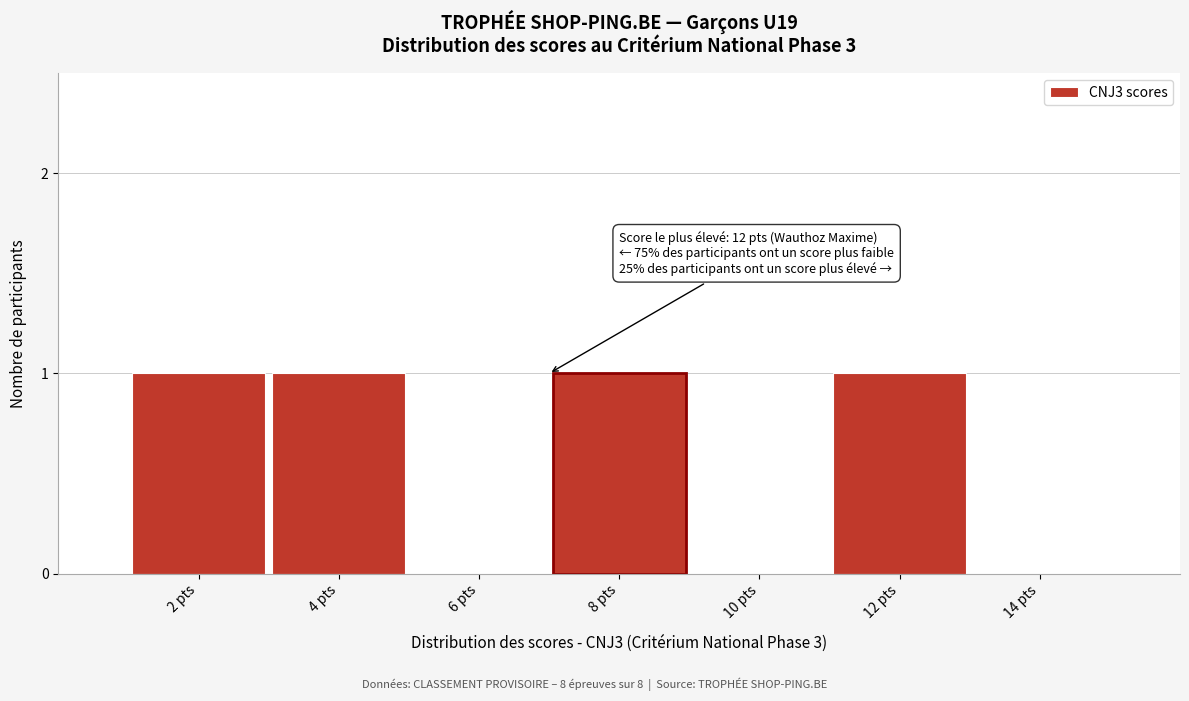

Reading right to left, transcribe all the data shown in this chart.

14 pts=0	12 pts=1	10 pts=0	8 pts=1	6 pts=0	4 pts=1	2 pts=1